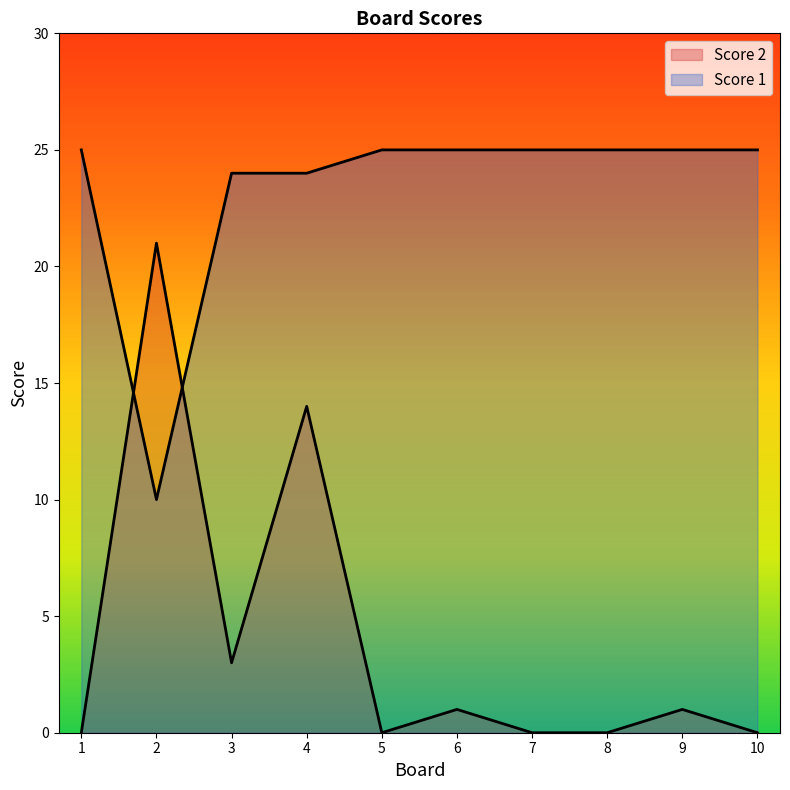

The Score 2 series shows 0 at 10. True or false?

True